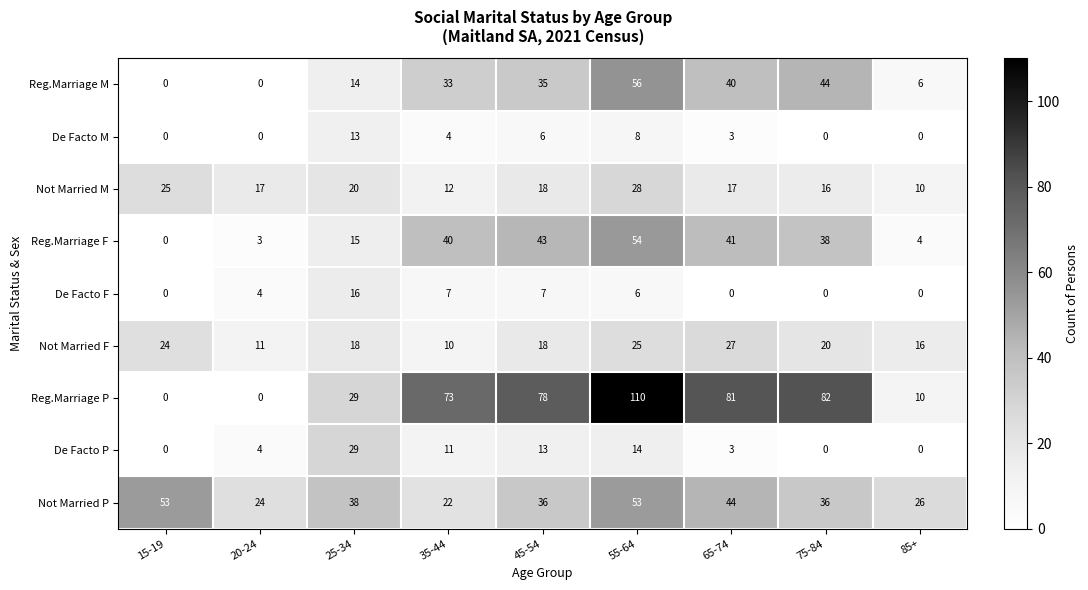

What is the highest value of the Not Married F series?

27